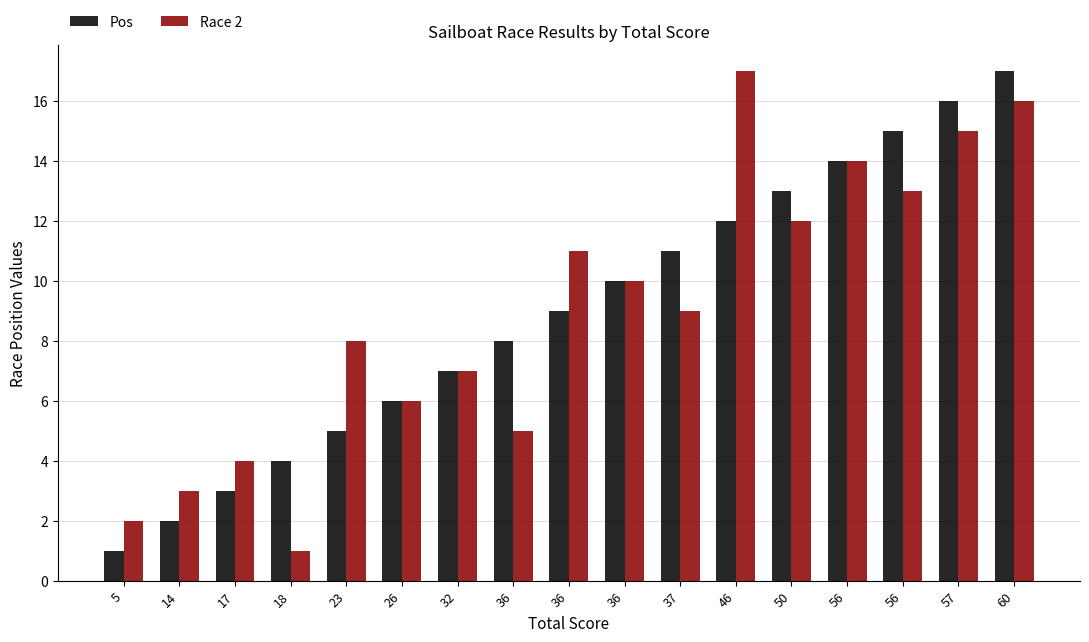

What is the value of the Race 2 bar at the 5th from the left?

8